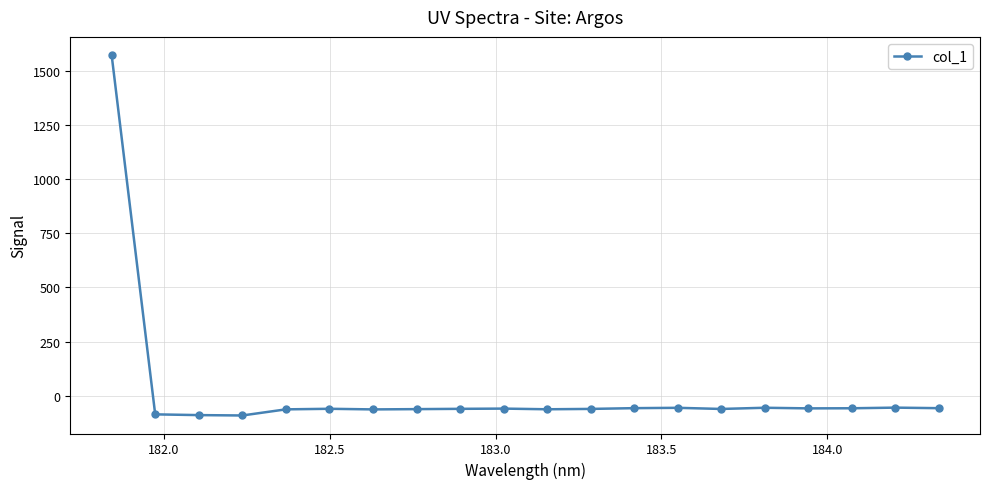

True or false: the data has more than 2 interior local peaks.

True